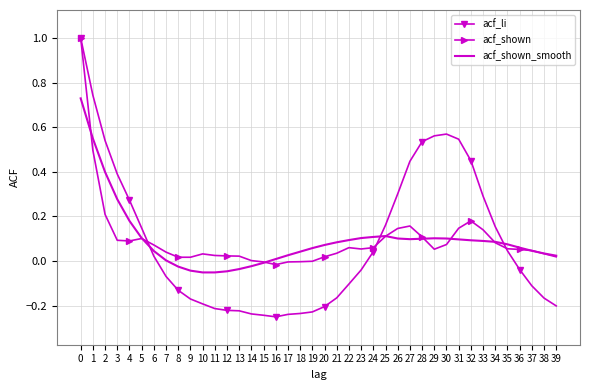

Is the value of acf_shown at 3 greater than the value of acf_li at 31?

No